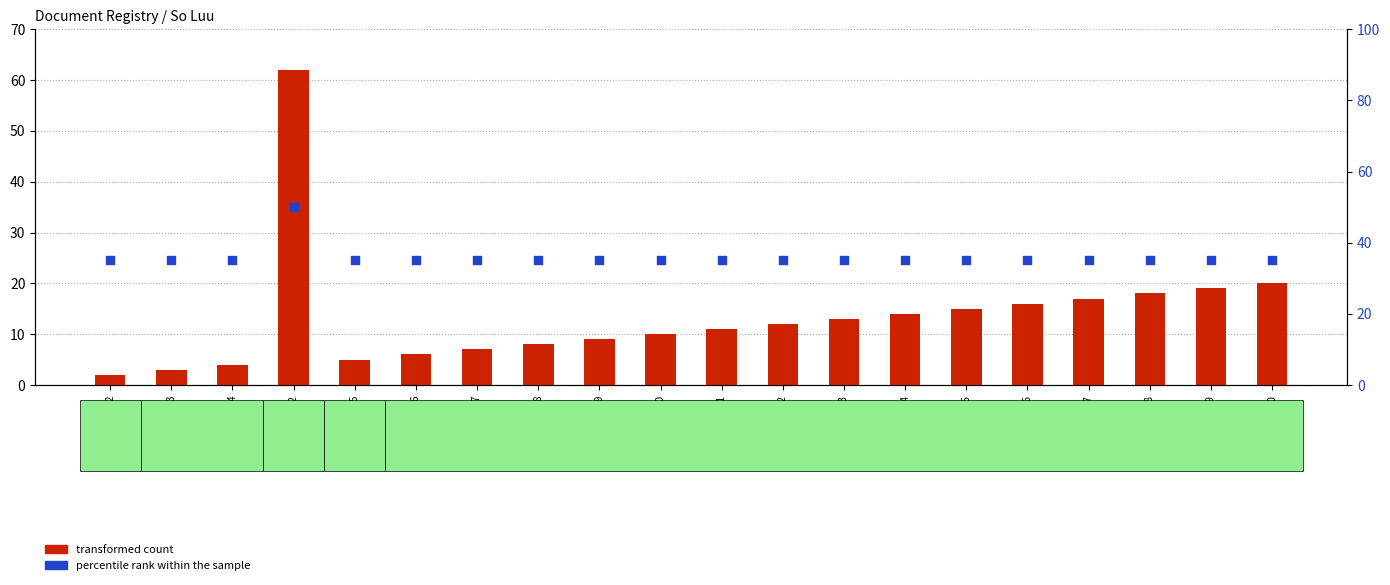

Which series reaches the maximum Y coordinate?

transformed count